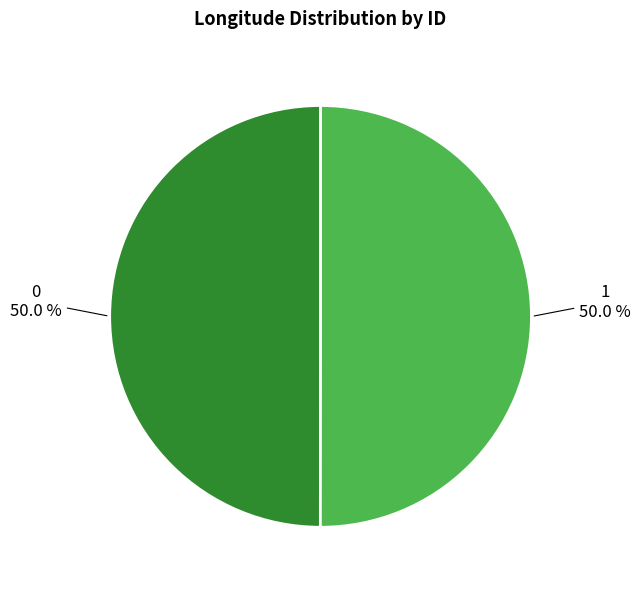

Approximately how many times larger is the value at 1 compared to 0?

1.0